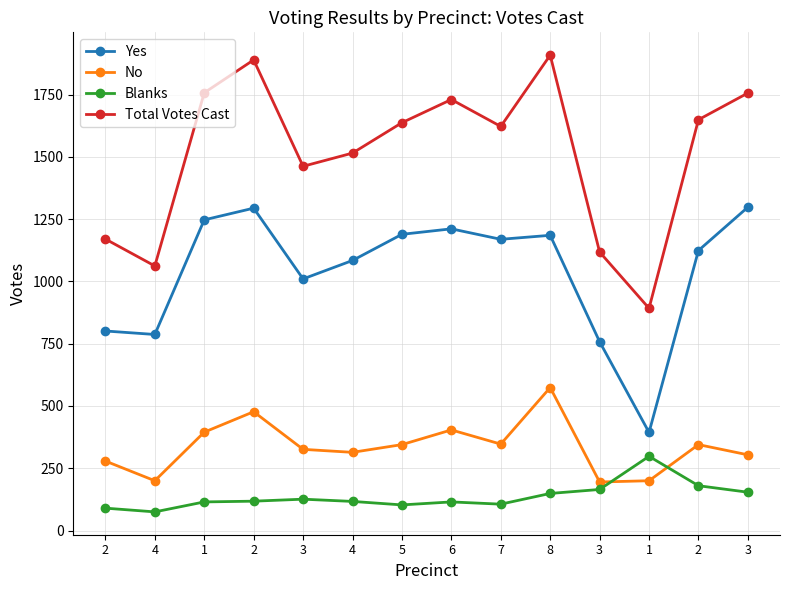

What is the difference between the second highest and minimum values in the Total Votes Cast series?

997